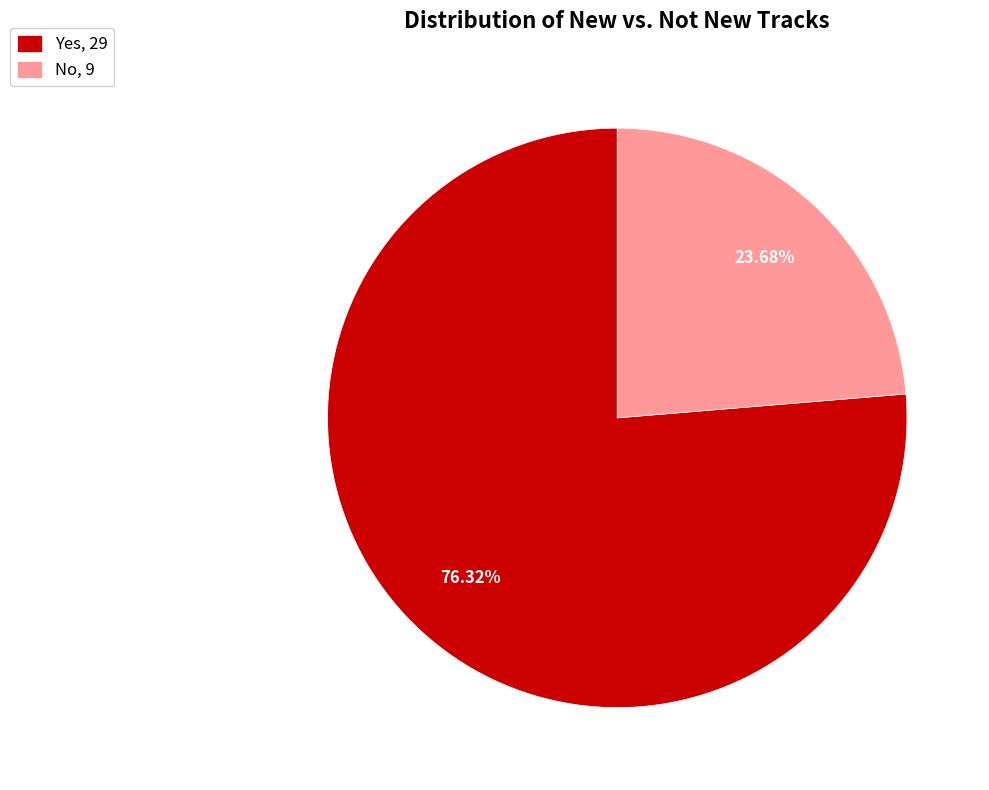

To the nearest percent, what percentage of the pie is Yes?

76%